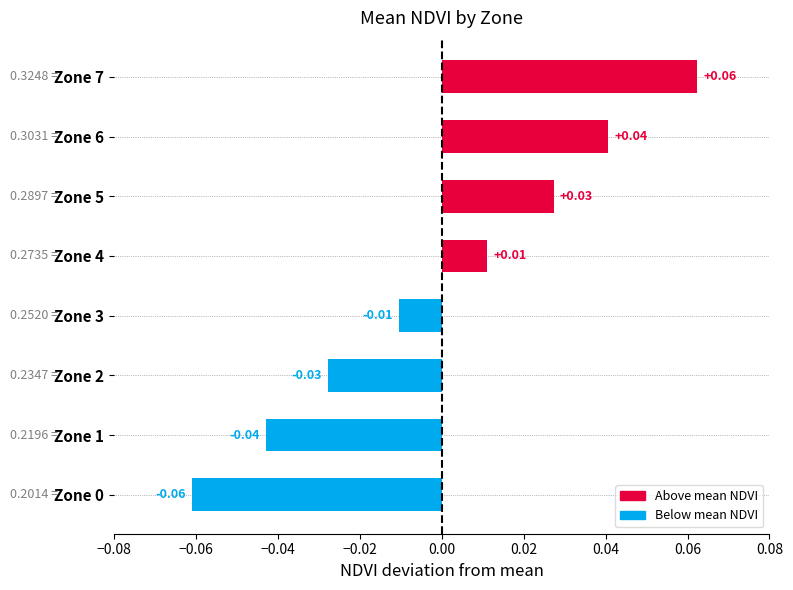

Which has a higher value, Zone 2 or Zone 6?

Zone 6